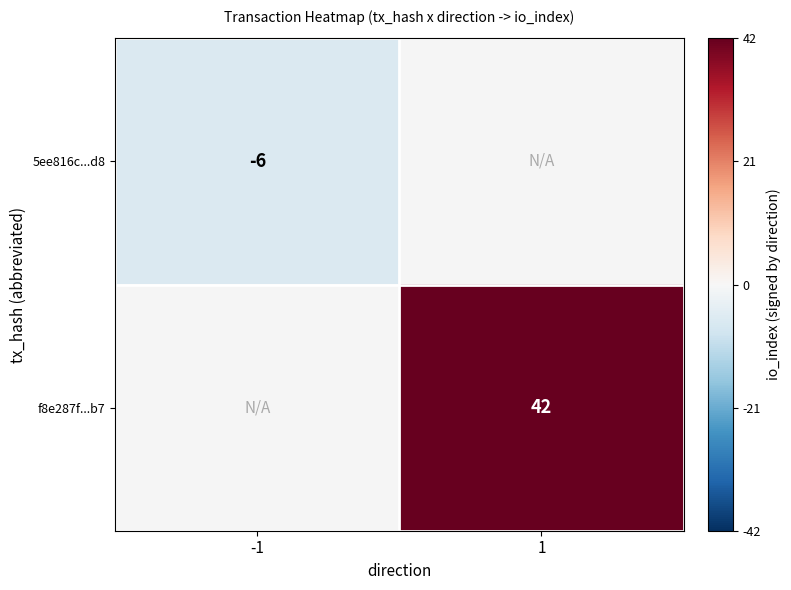

The f8e287f...b7 series shows 42 at 1. True or false?

True